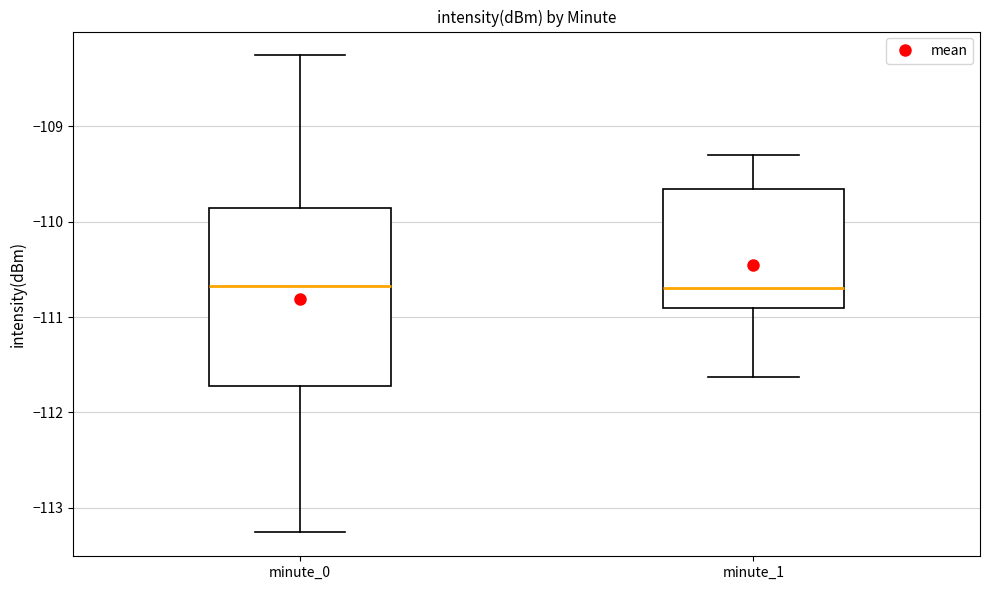

Where is the lower edge of the box for minute_0 on the y-axis? The values are not printed on the chart, so give them approximately, as read against the axis.

-111.7